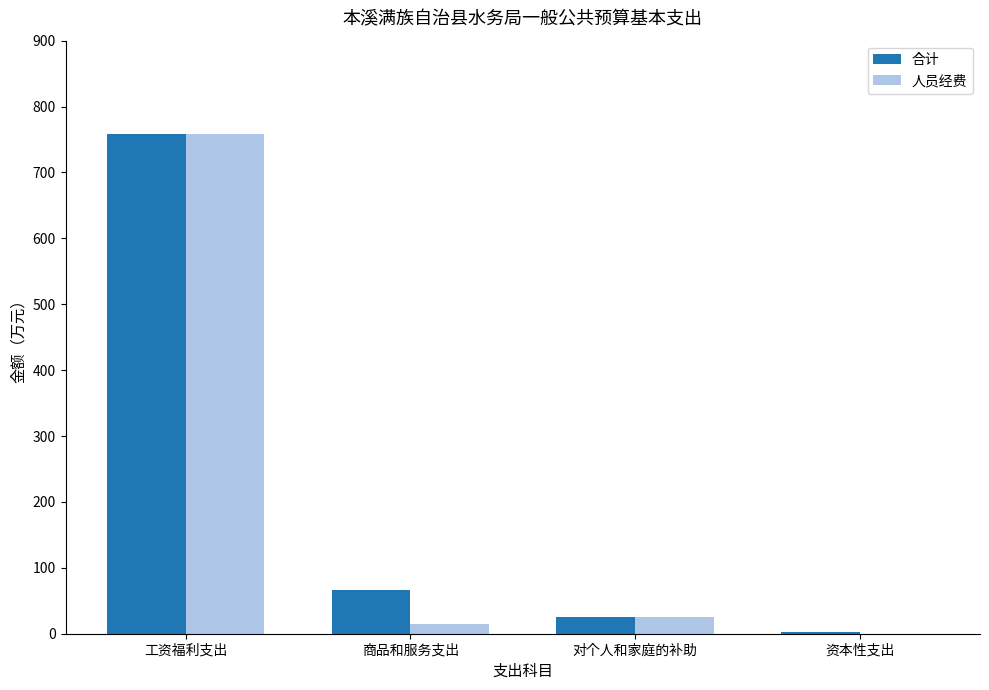

Where is 合计 nearest to the value 380?

商品和服务支出